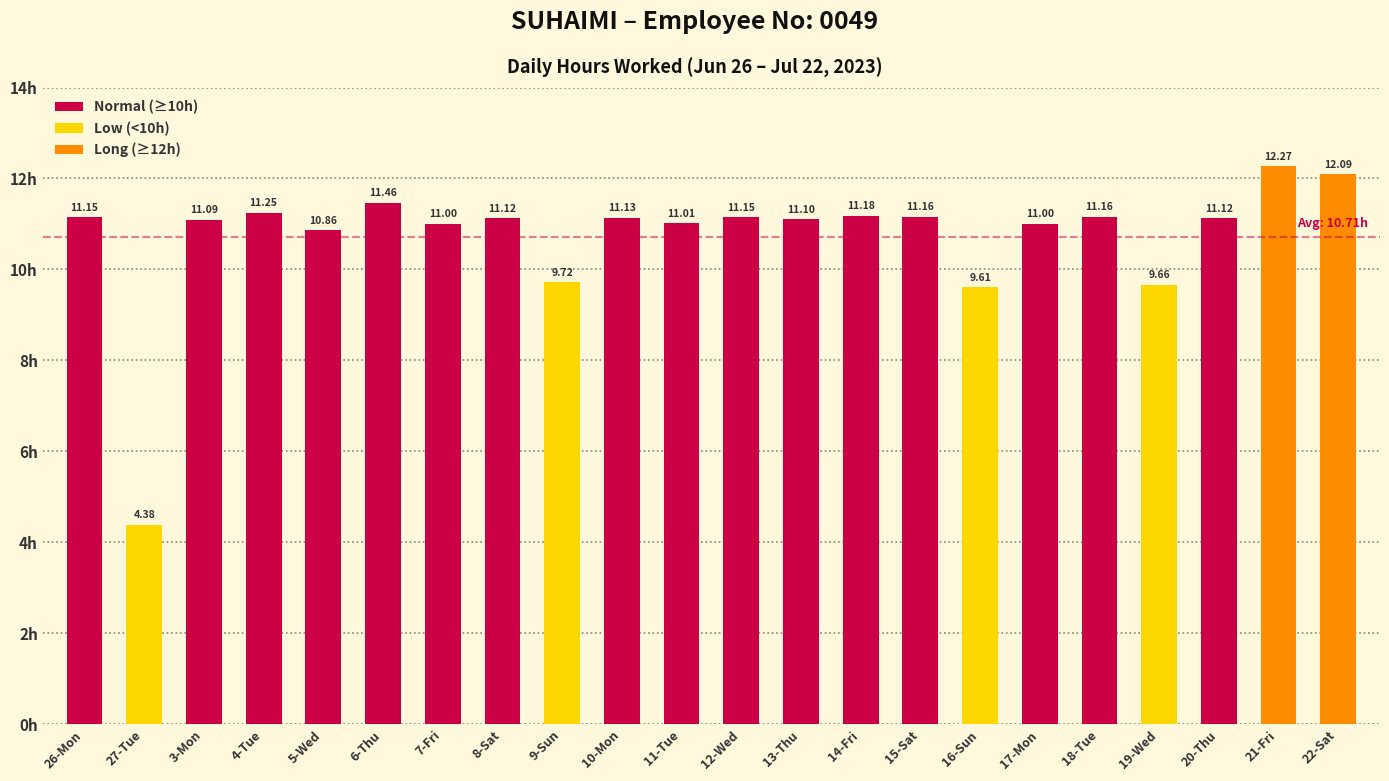

The value at 5-Wed is 14.2. True or false?

False